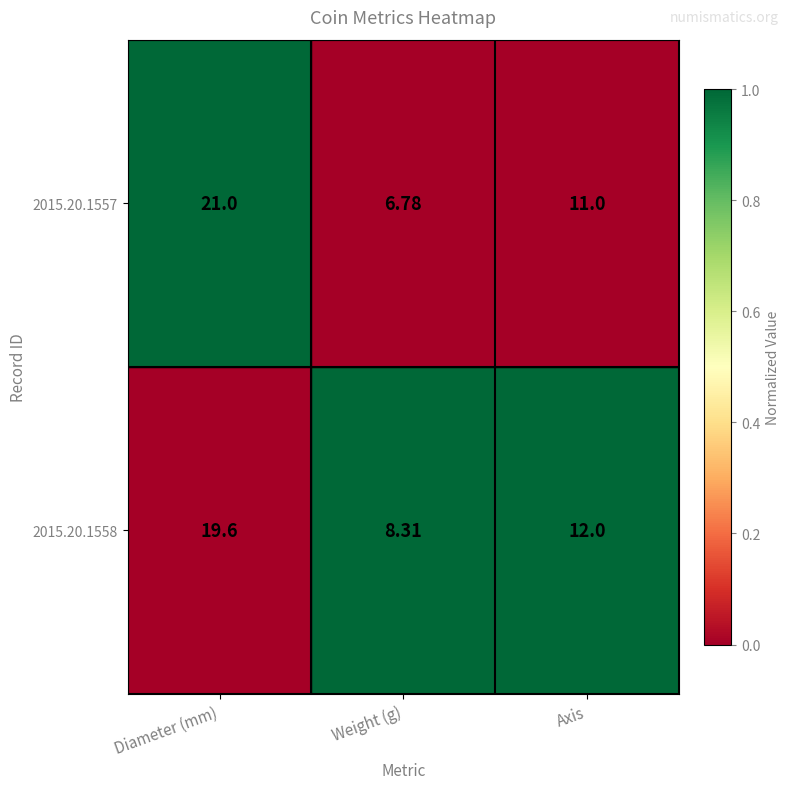

Which label corresponds to the smallest value in the chart?

Weight (g)